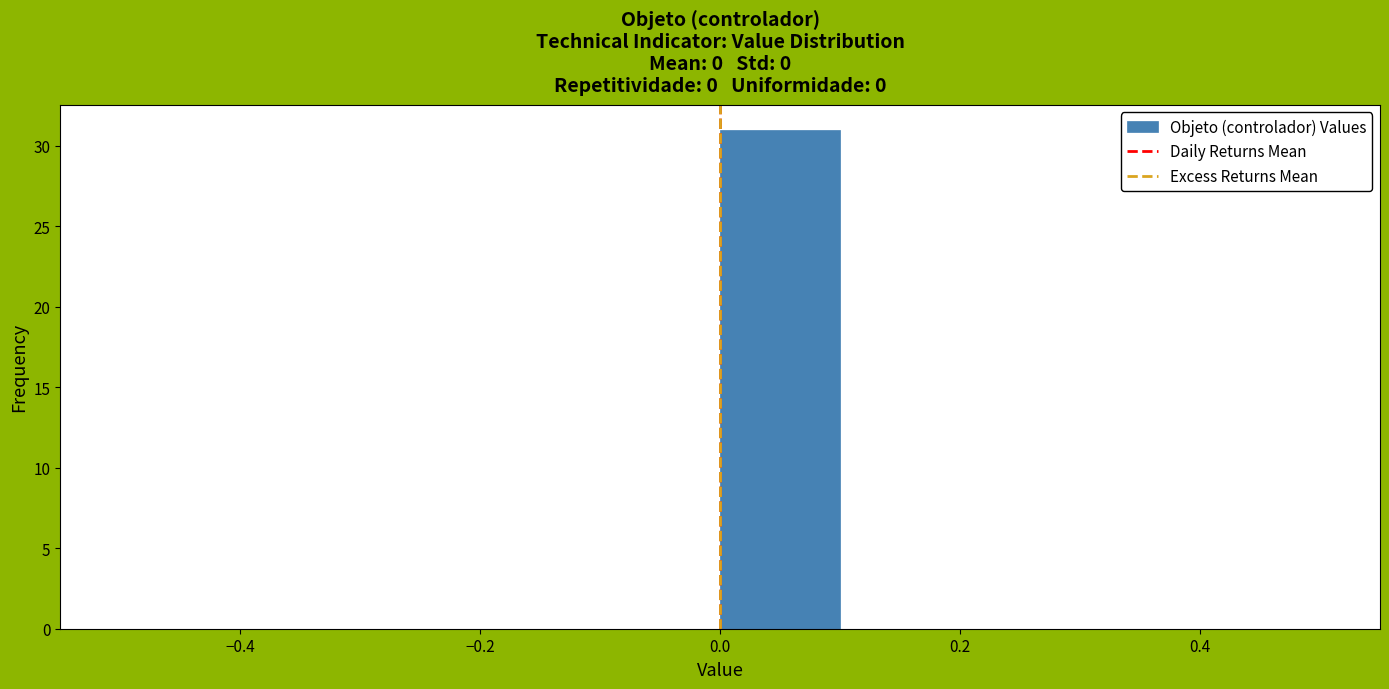

How tall is the bar that spans 0.0 to 0.1 on the x-axis? The values are not printed on the chart, so give them approximately, as read against the axis.

31